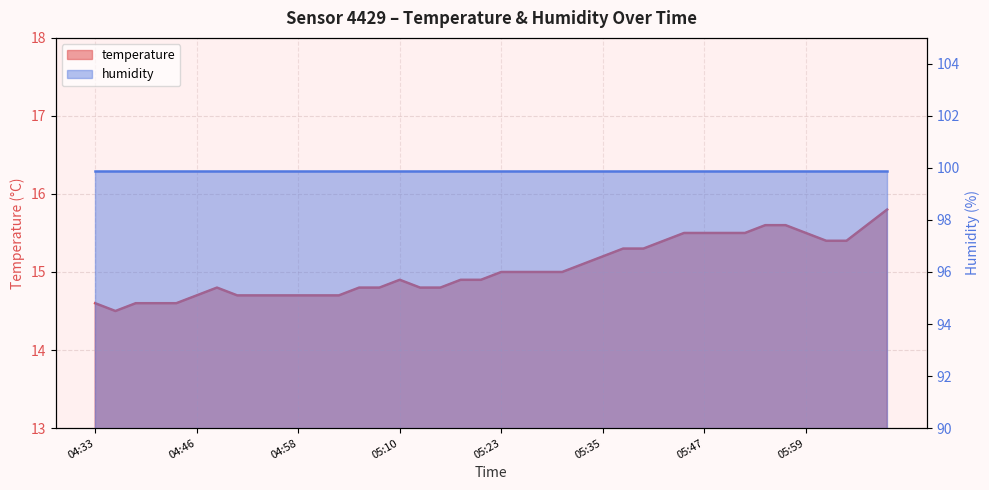

Rank the categories by value from lowest to highest.

04:36, 04:33, 04:38, 04:41, 04:43, 04:46, 04:51, 04:53, 04:56, 04:58, 05:01, 05:03, 04:48, 05:05, 05:08, 05:13, 05:15, 05:10, 05:18, 05:20, 05:23, 05:25, 05:28, 05:30, 05:32, 05:35, 05:37, 05:40, 05:42, 06:02, 06:04, 05:45, 05:47, 05:50, 05:52, 05:59, 05:54, 05:57, 06:07, 06:09